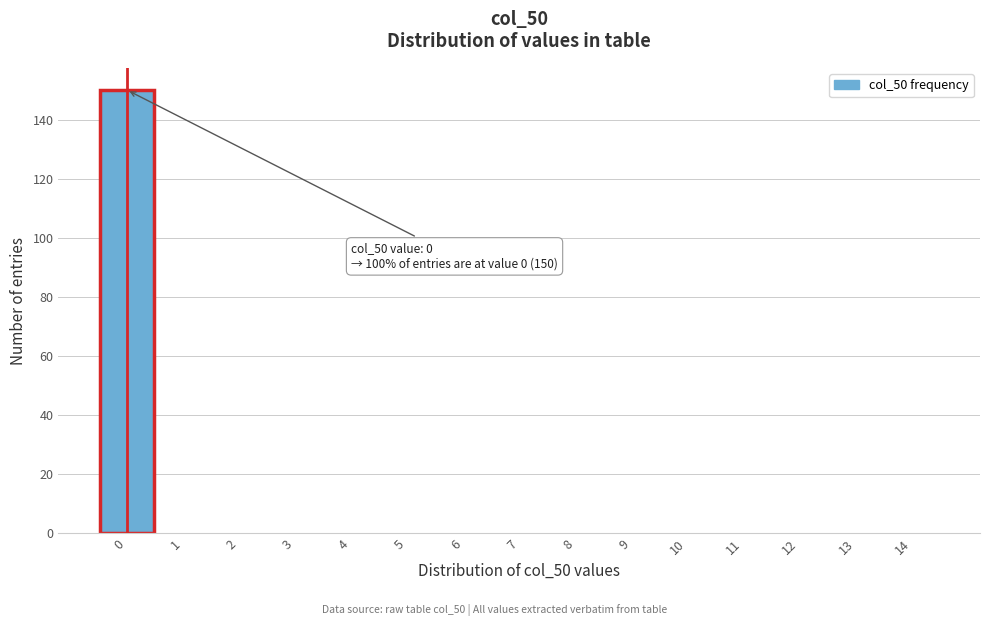

Which range on the x-axis has the tallest bar?

-0.5 to 0.5